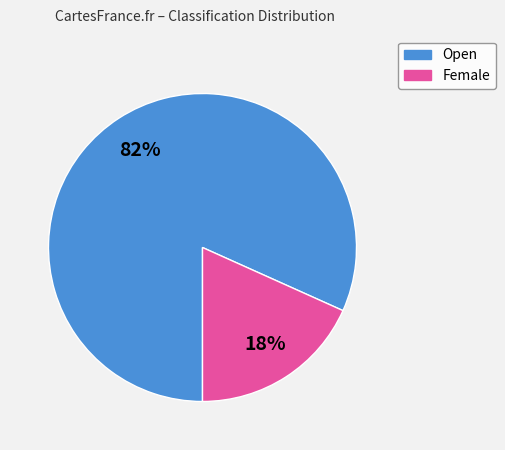

How many segments does this pie chart have?

2